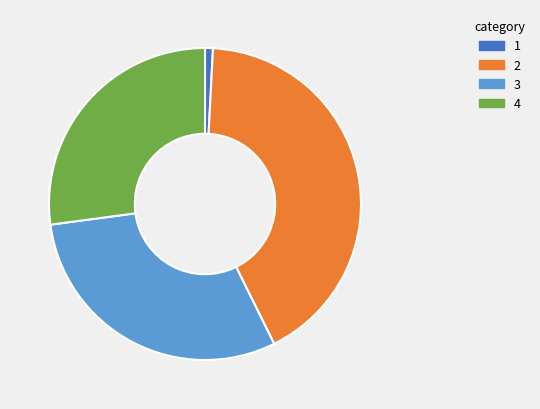

Does any single category account for the majority?

No